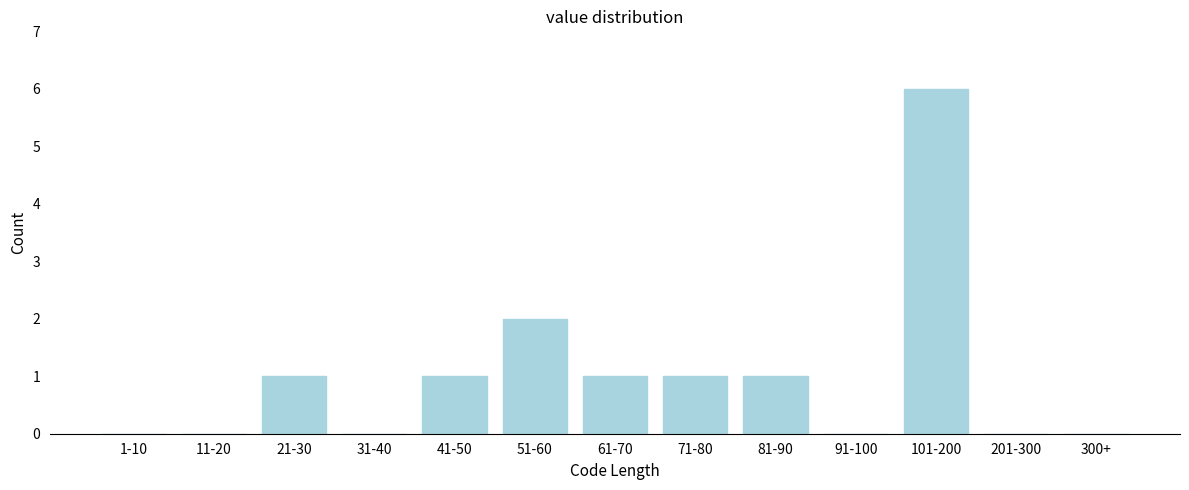

Reading left to right, list all the values displayed in this chart.

1-10=0	11-20=0	21-30=1	31-40=0	41-50=1	51-60=2	61-70=1	71-80=1	81-90=1	91-100=0	101-200=6	201-300=0	300+=0